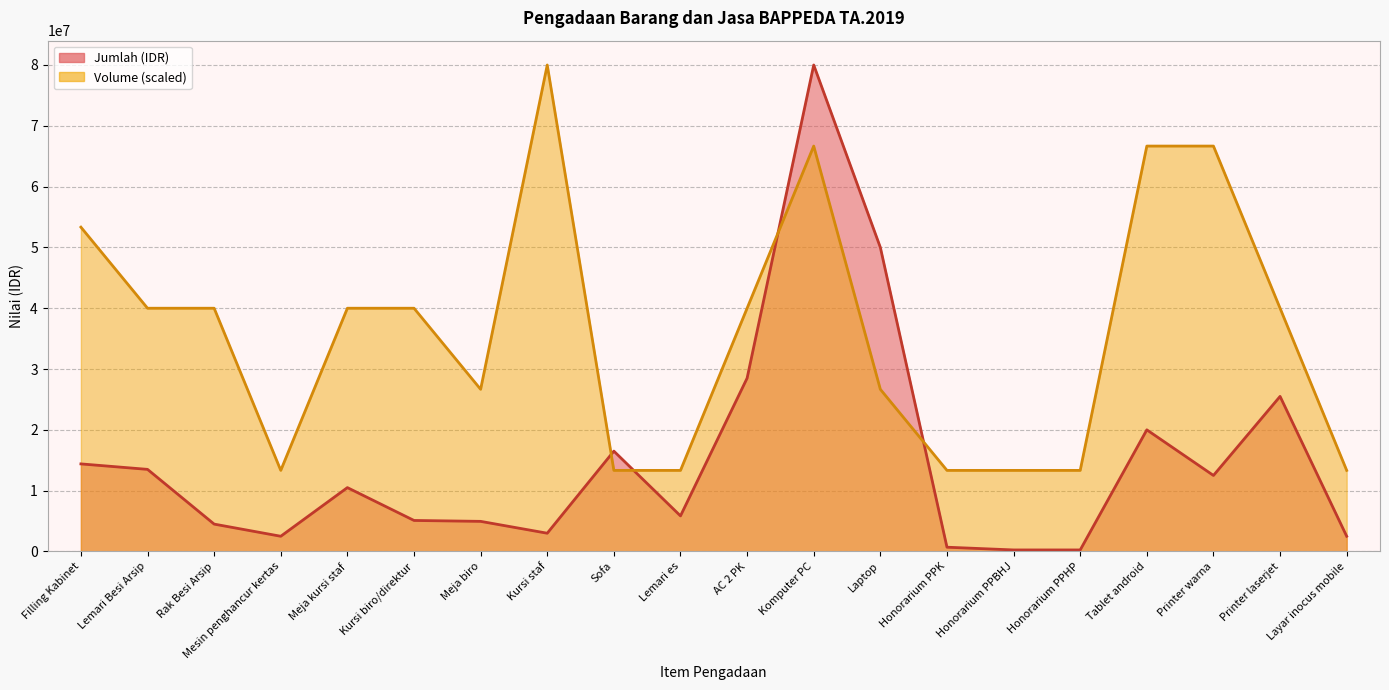

Does the chart have visible grid lines?

Yes